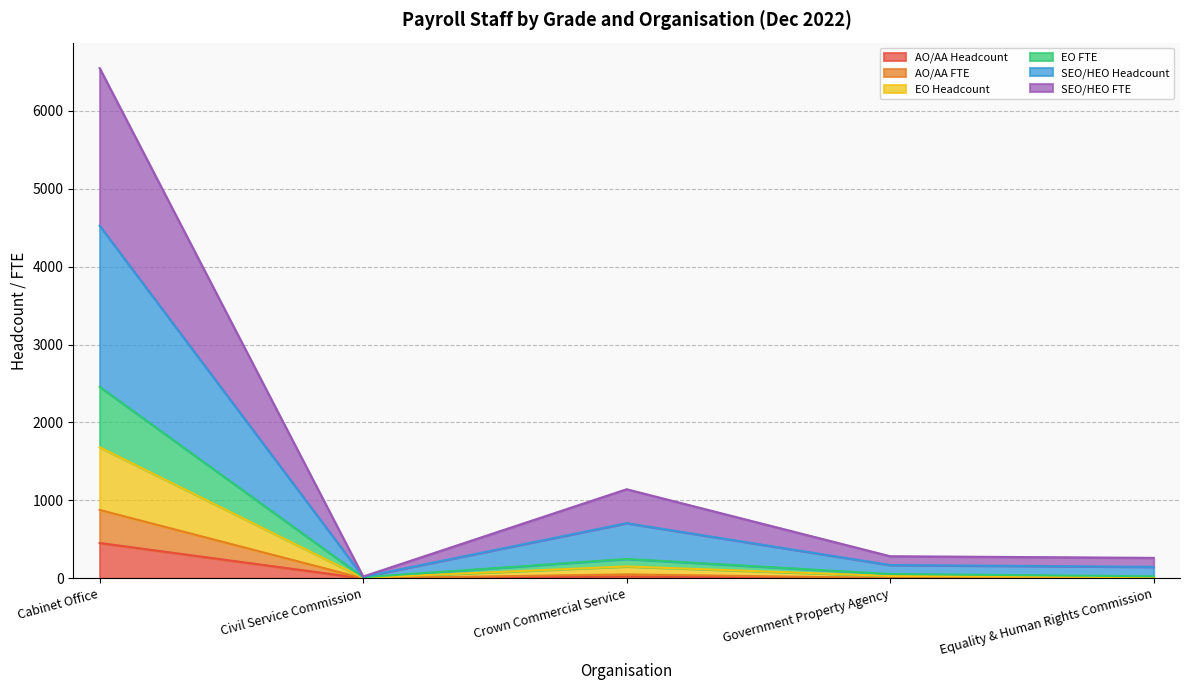

Which has a higher value, Civil Service Commission or Cabinet Office?

Cabinet Office